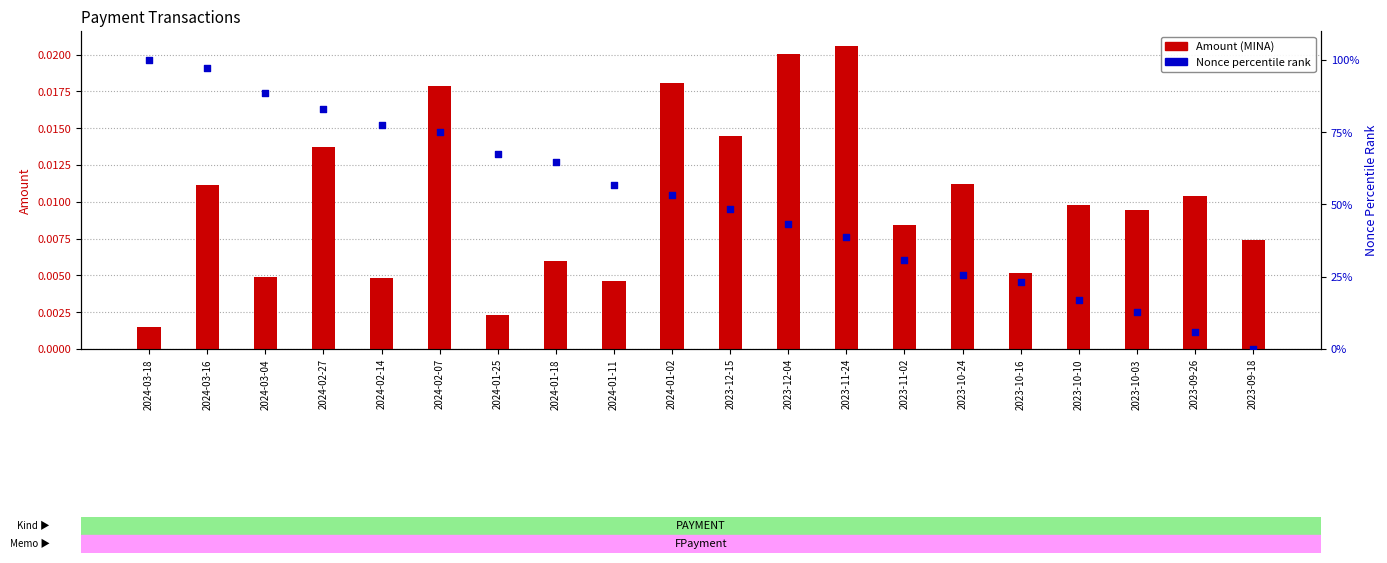

At how many categories does at least one series exceed 29?

14